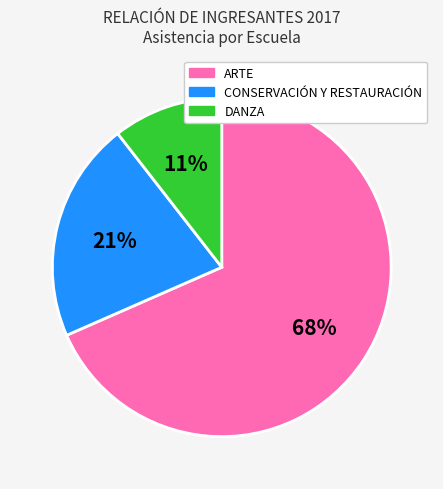

What percentage is the ARTE slice, to the nearest percent?

68%